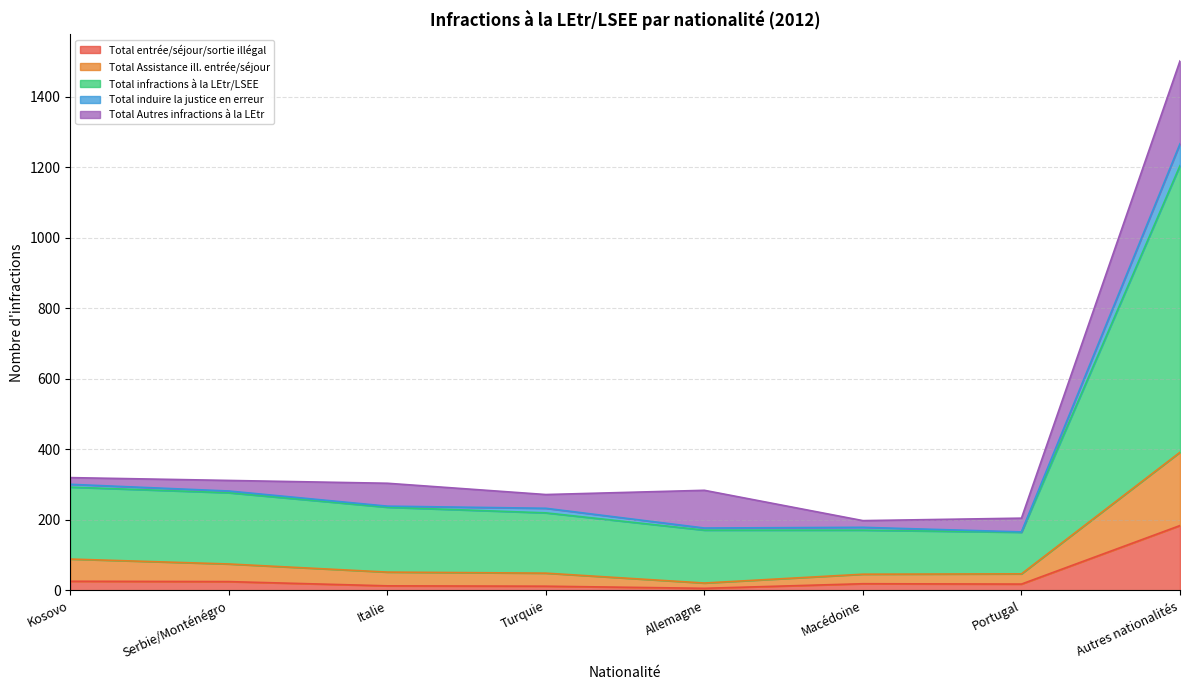

At which label does Total entrée/séjour/sortie illégal reach its peak?

Autres nationalités